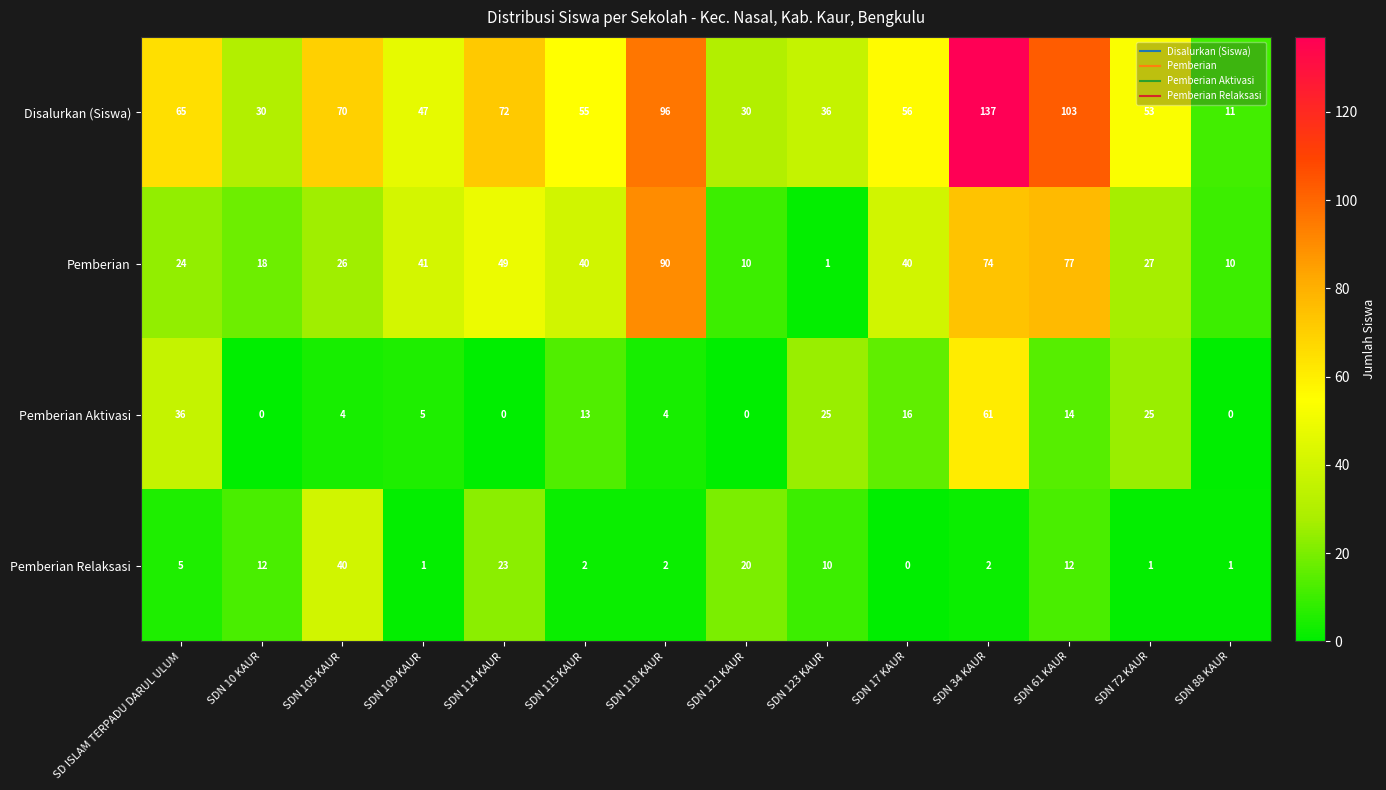

What is the maximum value for Pemberian Aktivasi?

61